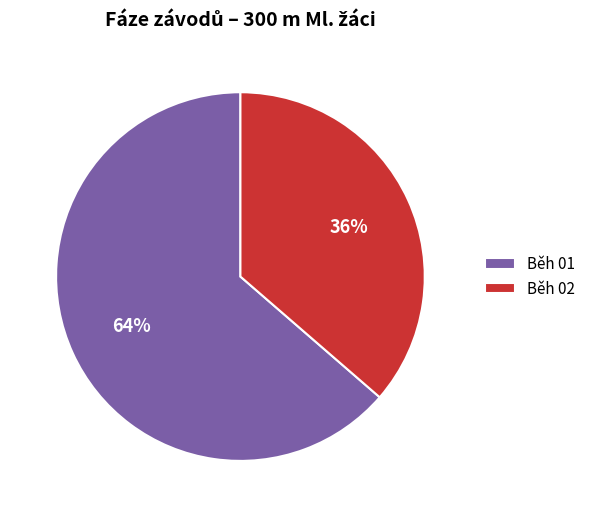

To the nearest percent, what portion does Běh 02 represent?

36%